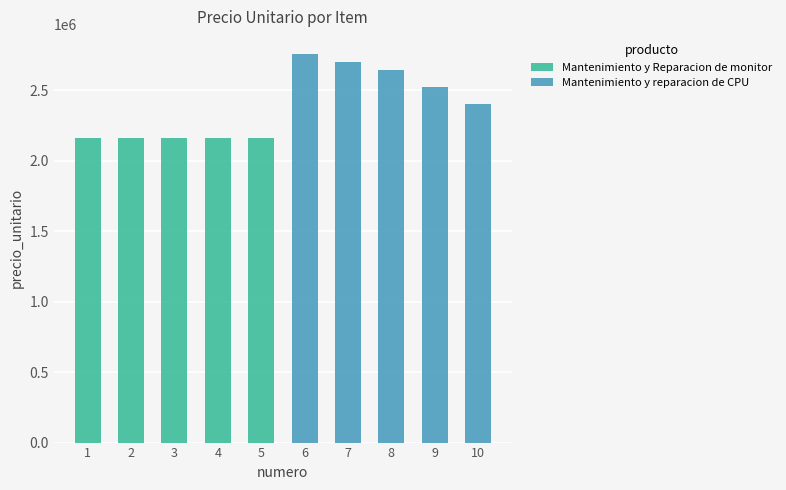

The Mantenimiento y Reparacion de monitor series shows 1337030 at 8. True or false?

False